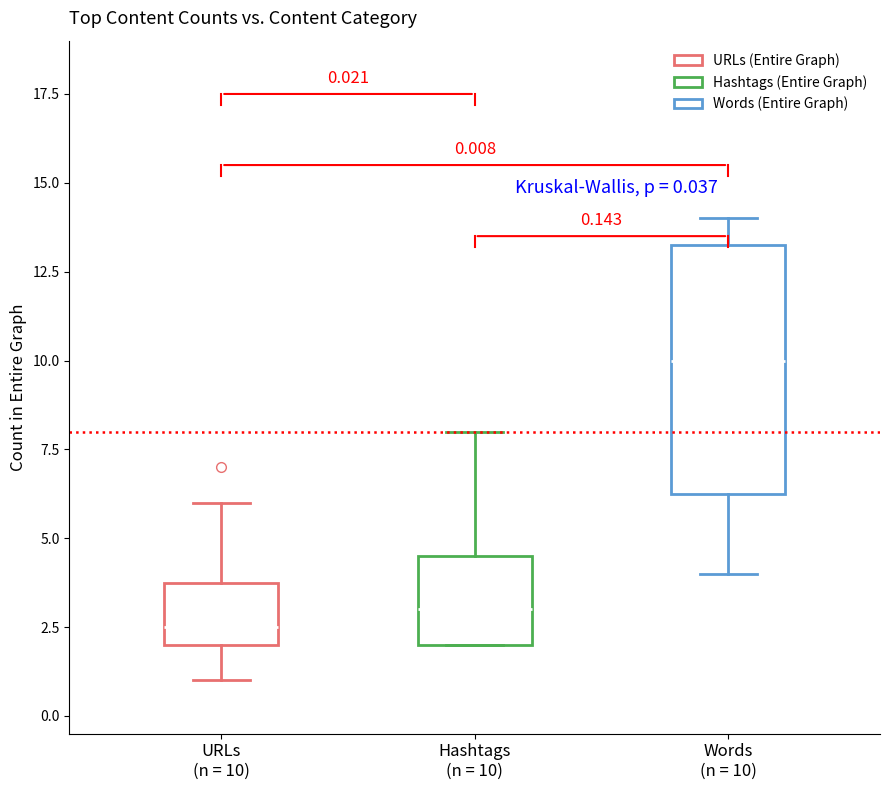

Which box is the tallest, from its lower edge to its upper edge?

Words (n = 10)